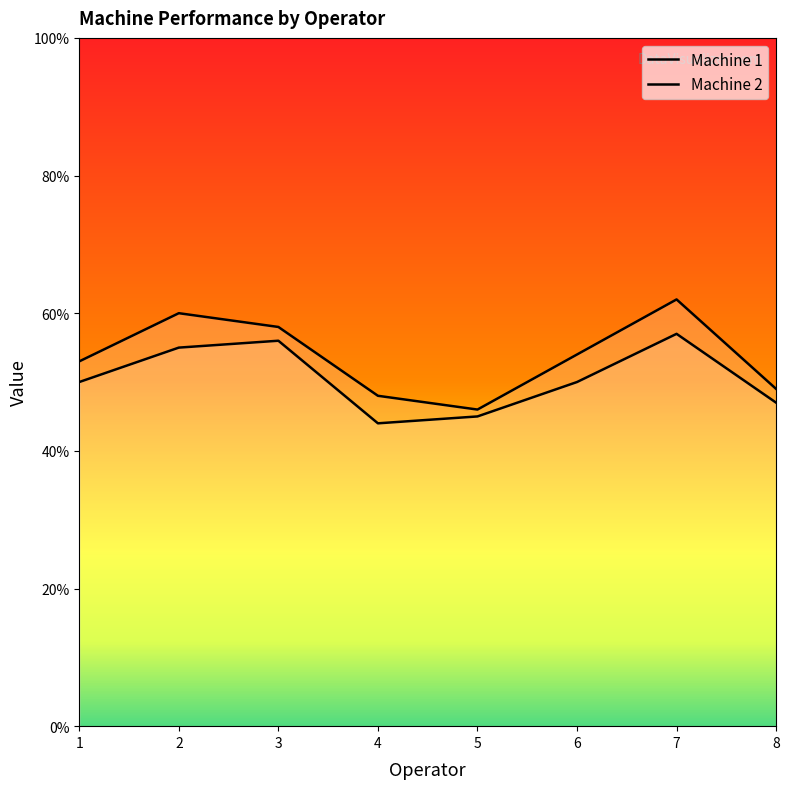

What is the spread (max minus min) of values at 8?

2